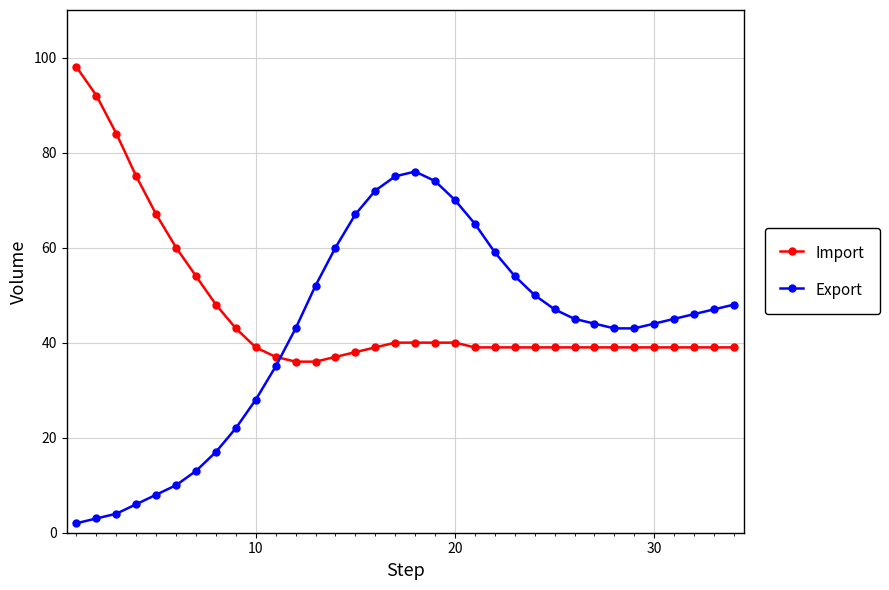

Rank the series by their average value, from lowest to highest.

Export, Import